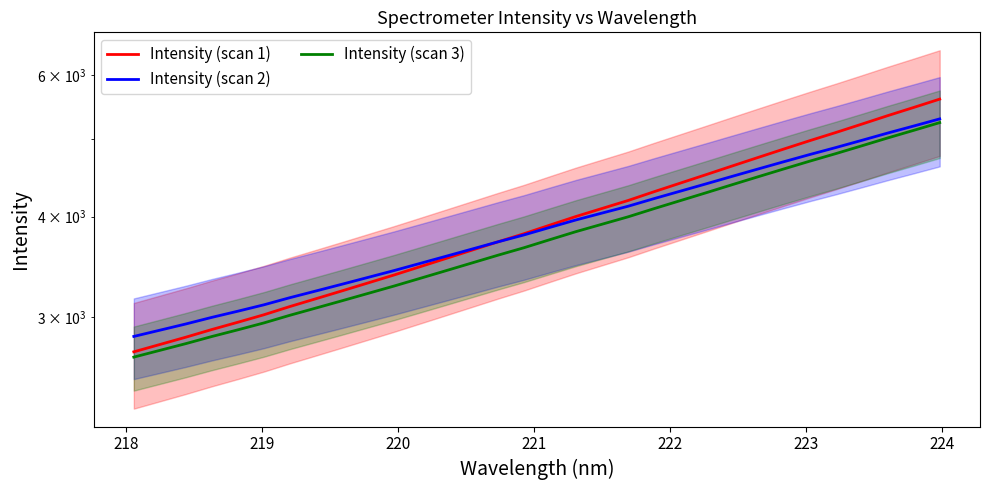

How many intersections are there between Intensity (scan 2) and Intensity (scan 1)?

1